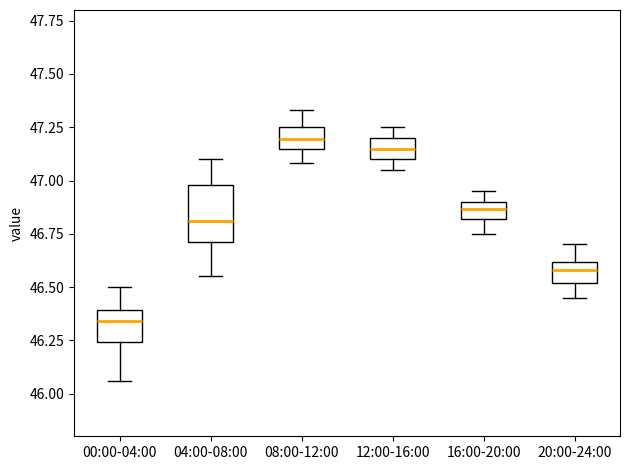

Where is the lower edge of the box for 00:00-04:00 on the y-axis? The values are not printed on the chart, so give them approximately, as read against the axis.

46.25